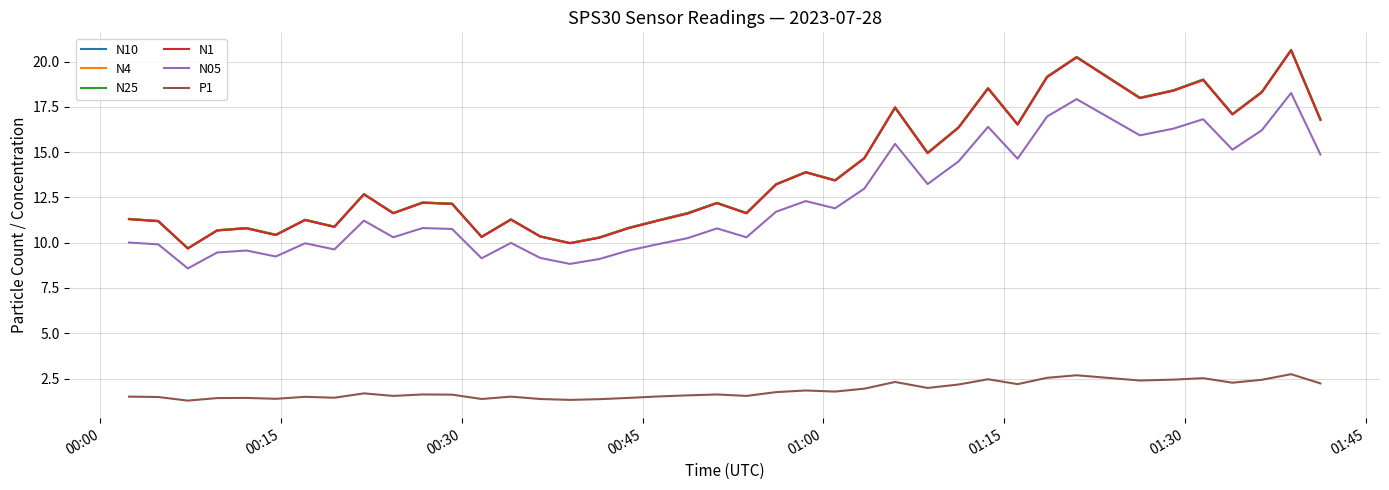

True or false: P1 and N4 cross at least once.

False